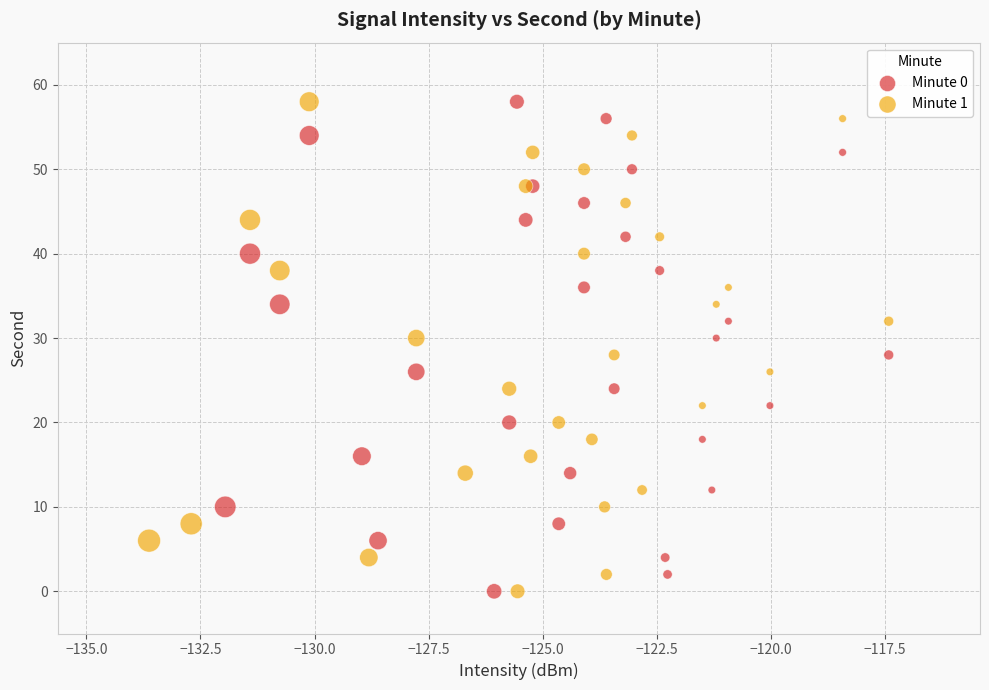

What are all the series names shown in the legend?

Minute 0, Minute 1